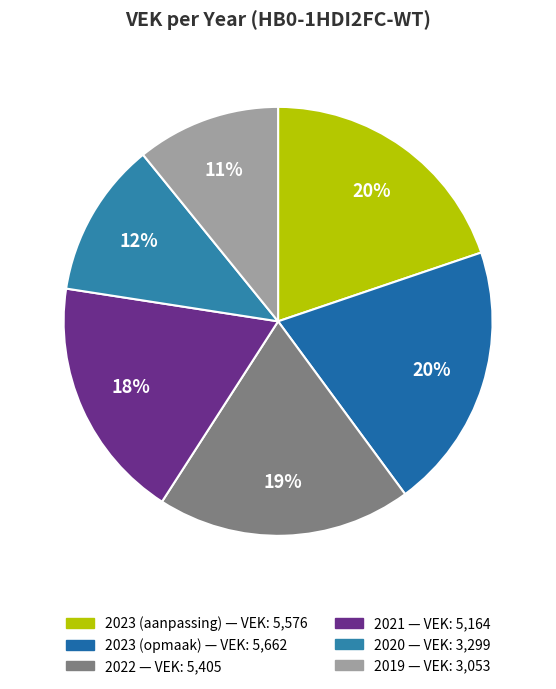

To the nearest percent, what portion does 2023 (opmaak) represent?

20%